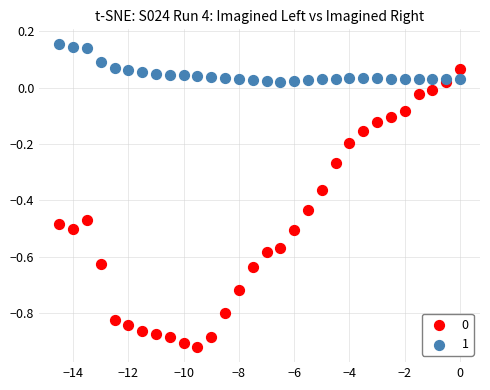

What is the X range (max minus min) for the scatter plot?

14.5